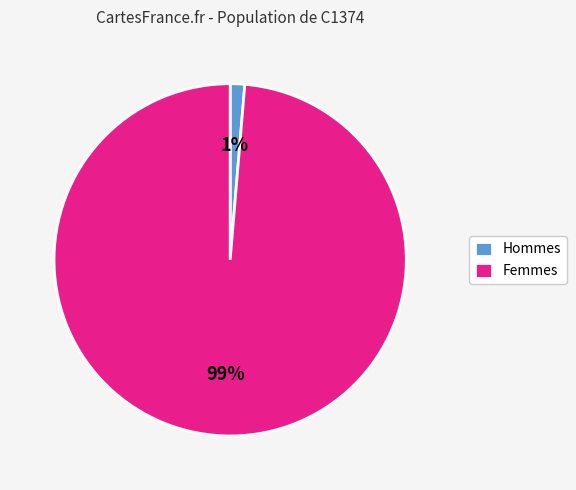

To the nearest percent, what percentage of the pie is Femmes?

99%